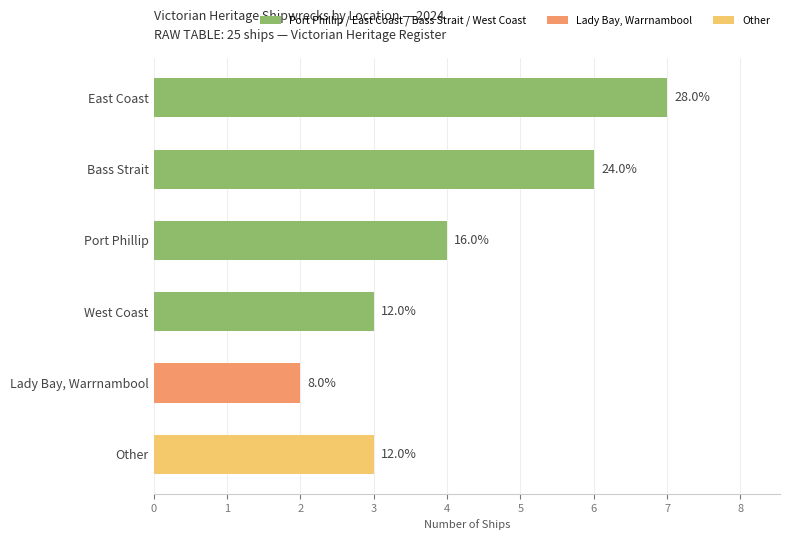

Does the chart contain stacked bars?

No